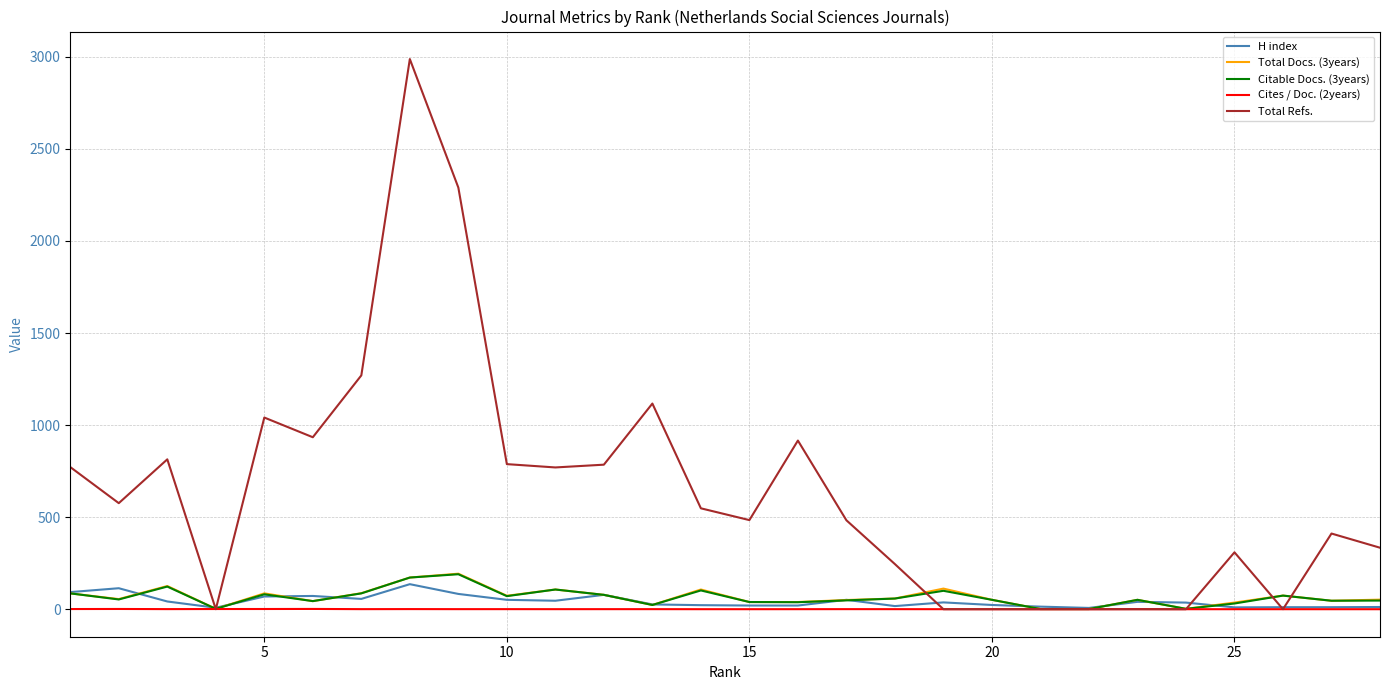

What is the greatest value displayed?

2988.0